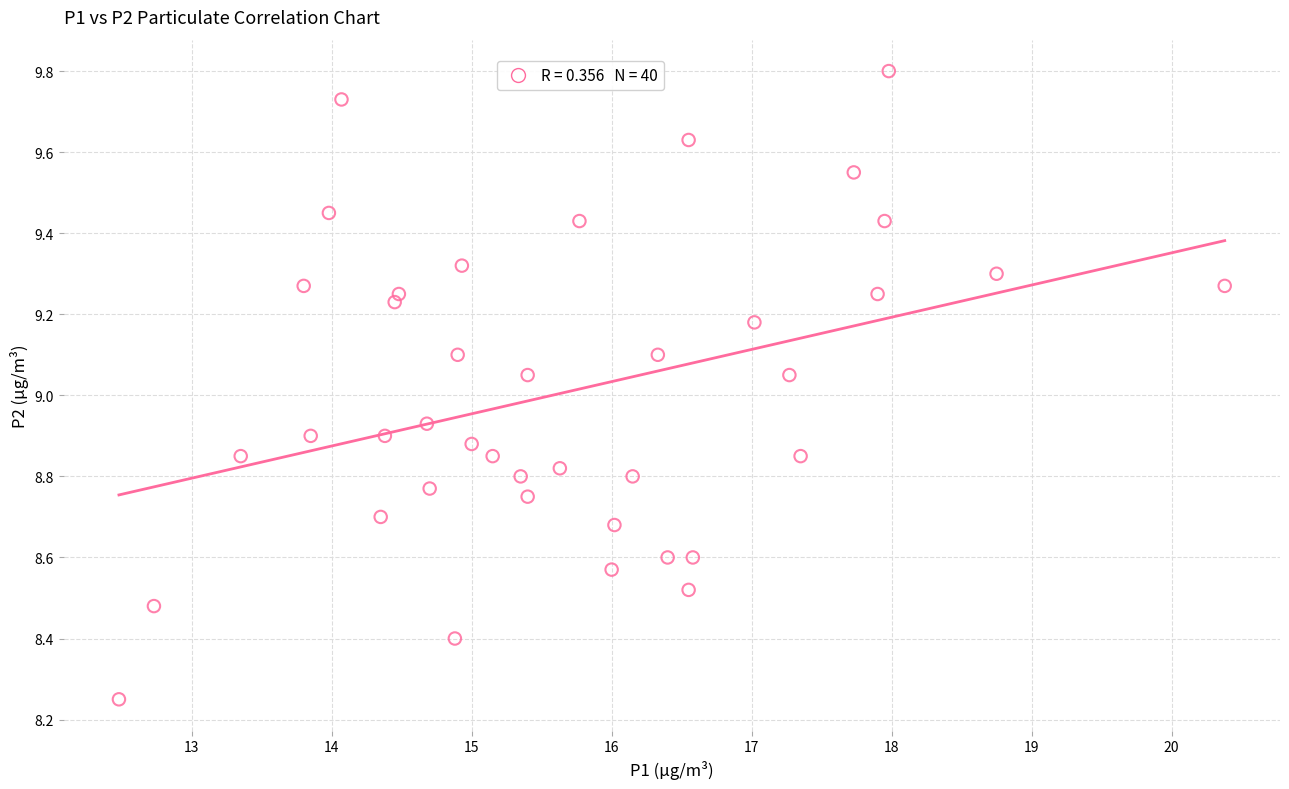

What is the range of X values (max minus min)?

7.9